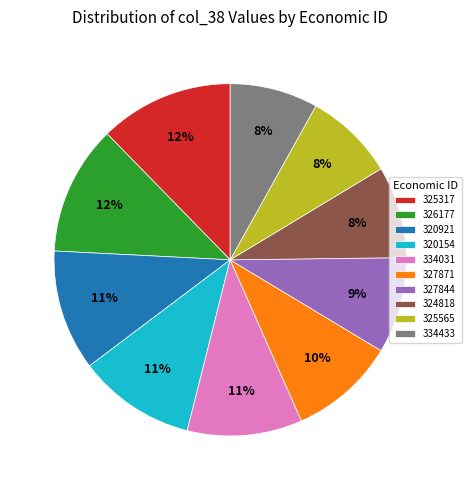

Which has a higher value, 327844 or 334433?

327844